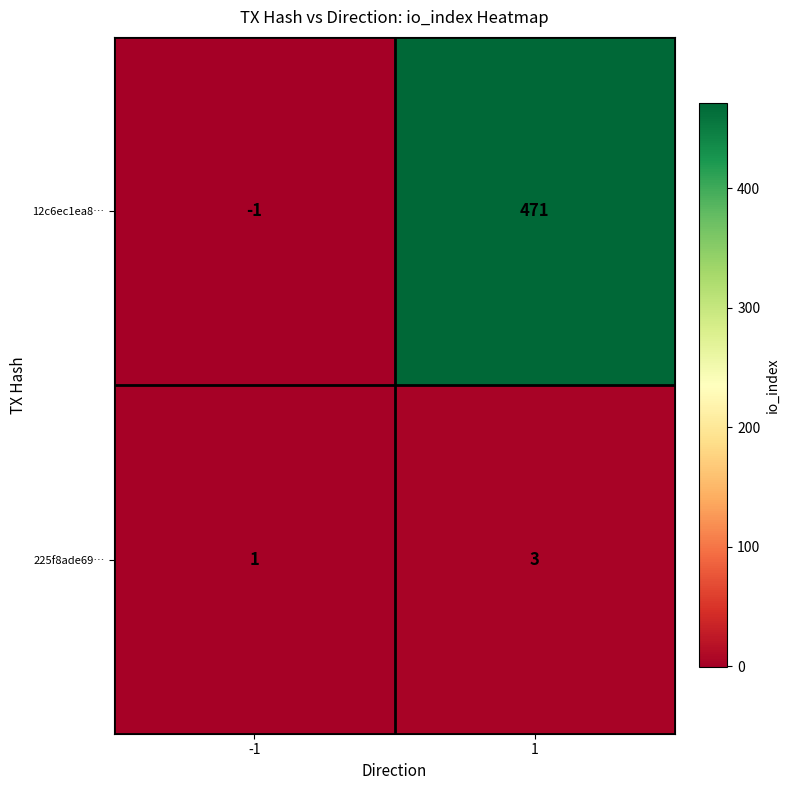

What is the difference between the highest and lowest values at -1?

2